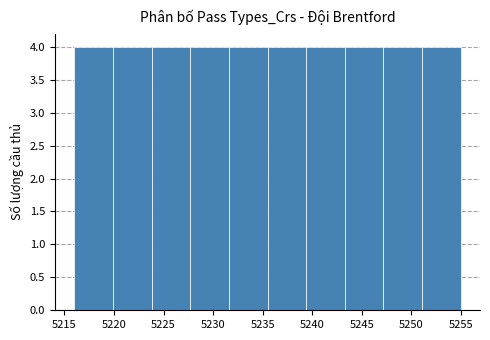

Reading left to right, list every bar in this chart as the range it spans on the x-axis followed by its height. Neither the bar edges nor the heights are printed on the chart, so give them approximately, as read against the axes.

5216.0 to 5219.9: 4
5219.9 to 5223.8: 4
5223.8 to 5227.7: 4
5227.7 to 5231.6: 4
5231.6 to 5235.5: 4
5235.5 to 5239.4: 4
5239.4 to 5243.3: 4
5243.3 to 5247.2: 4
5247.2 to 5251.1: 4
5251.1 to 5255.0: 4